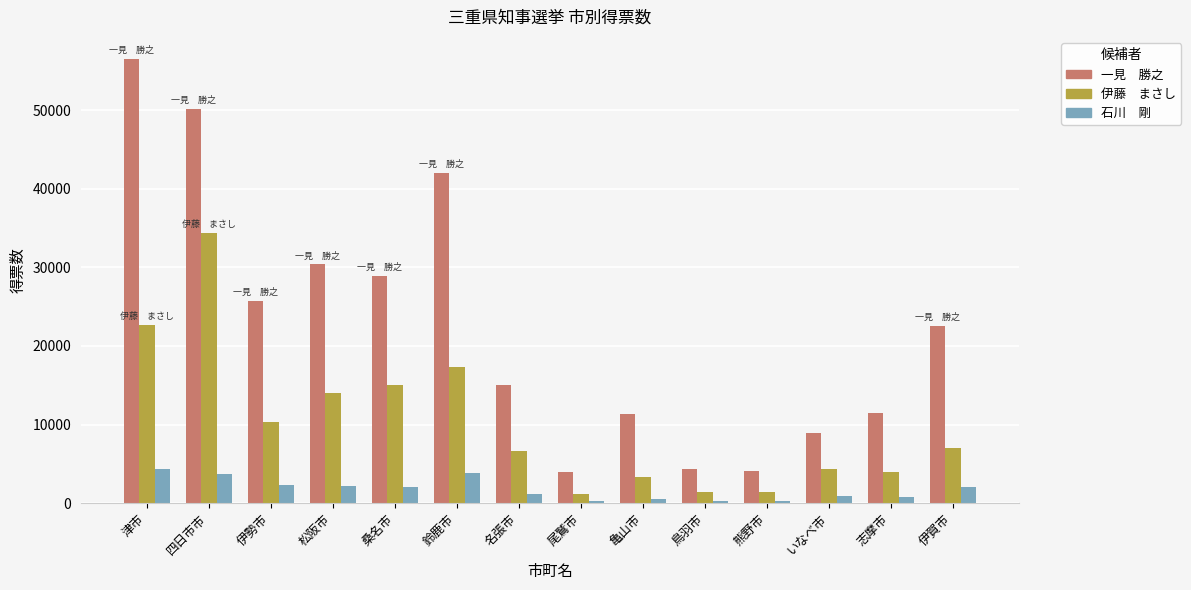

What is the difference between the highest and lowest values at 松阪市?

28149